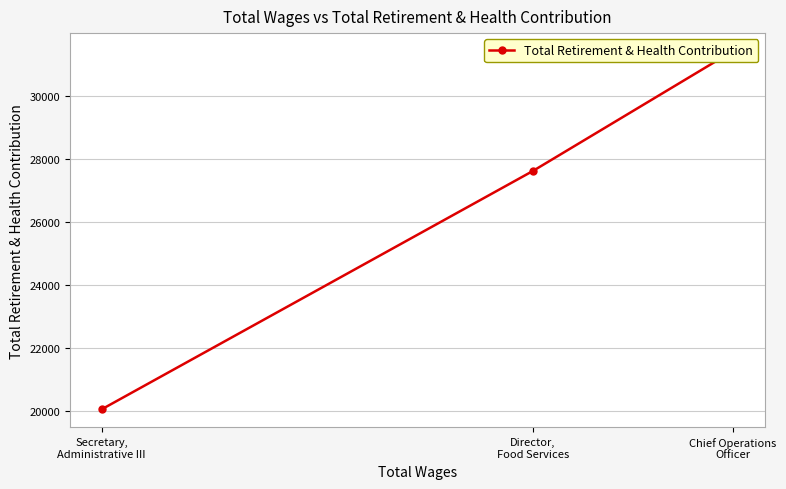

Which label corresponds to the smallest value in the chart?

Secretary,
Administrative III